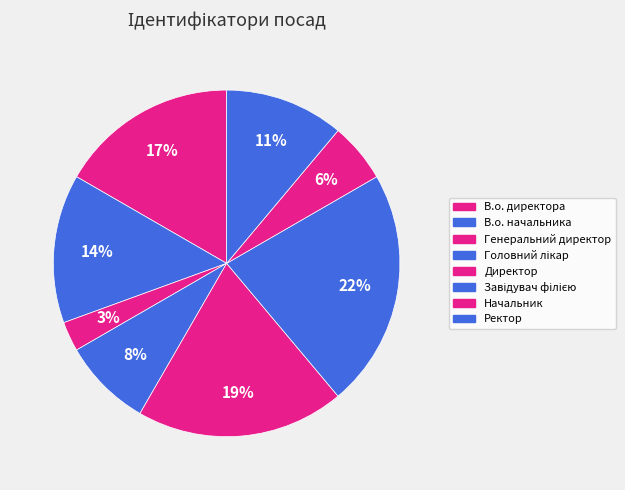

Between В.о. директора and Головний лікар, which is larger?

В.о. директора